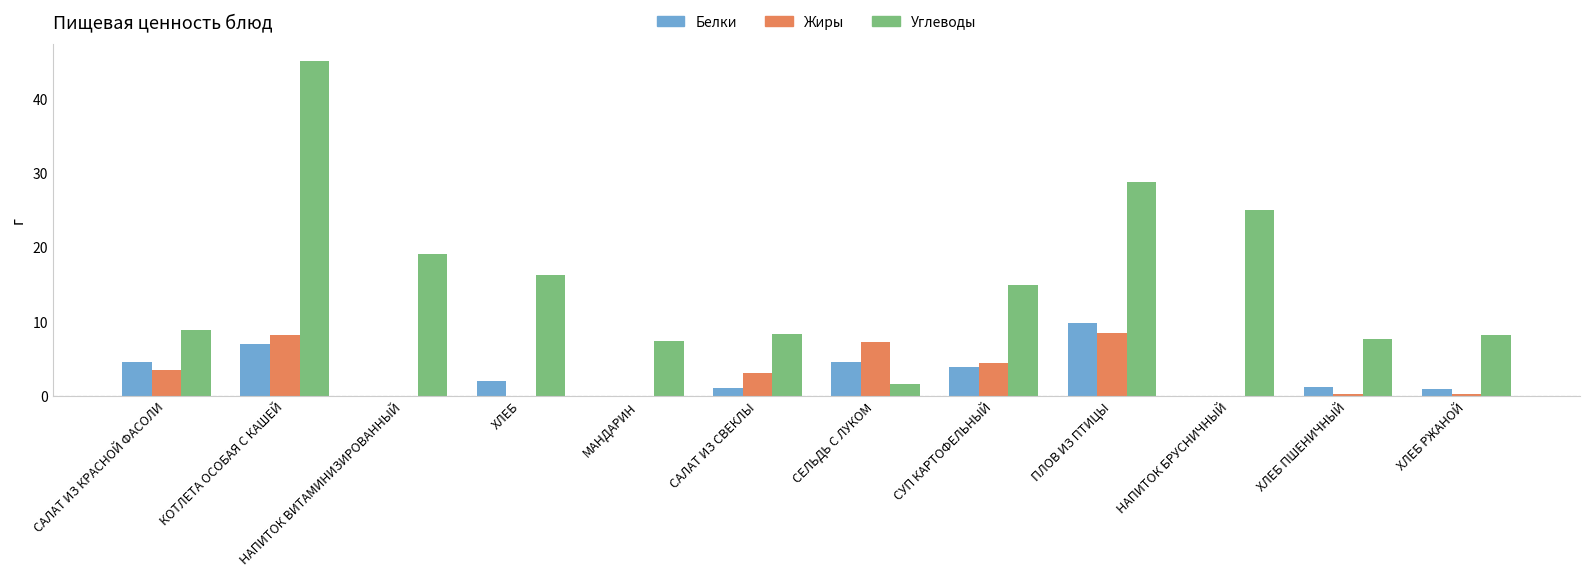

Does the chart contain stacked bars?

No